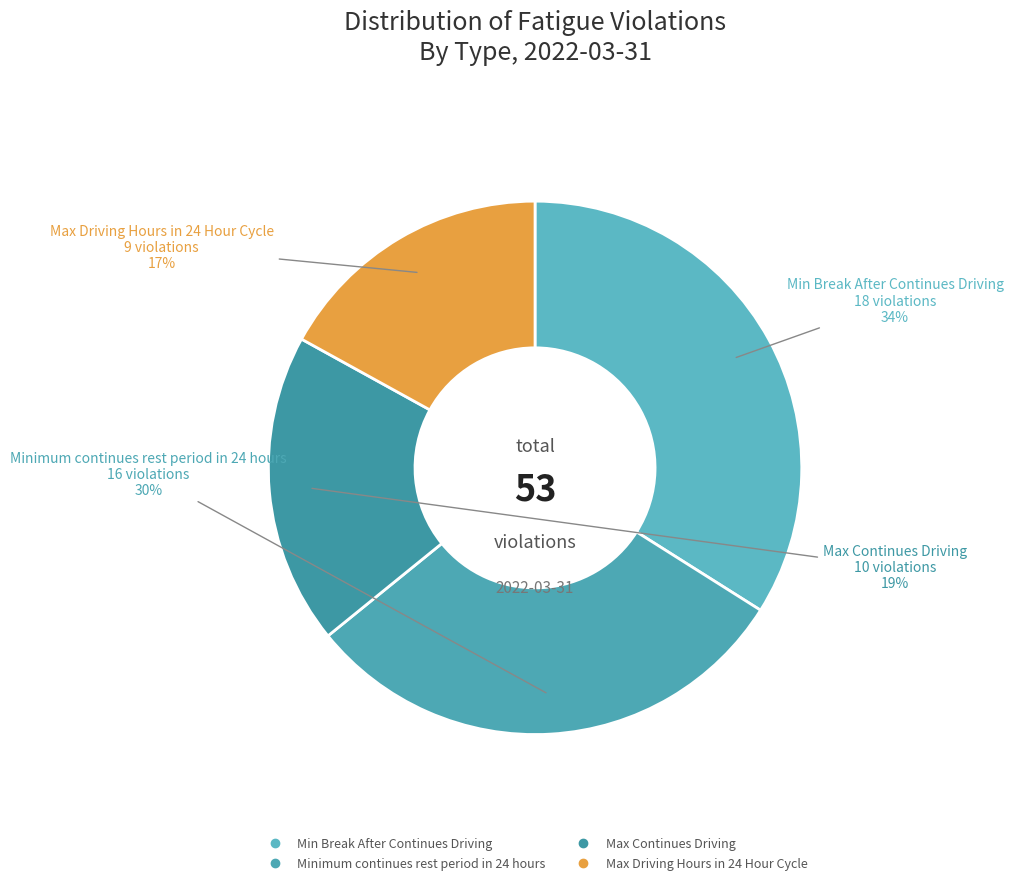

Which has a higher value, Min Break After Continues Driving or Max Continues Driving?

Min Break After Continues Driving